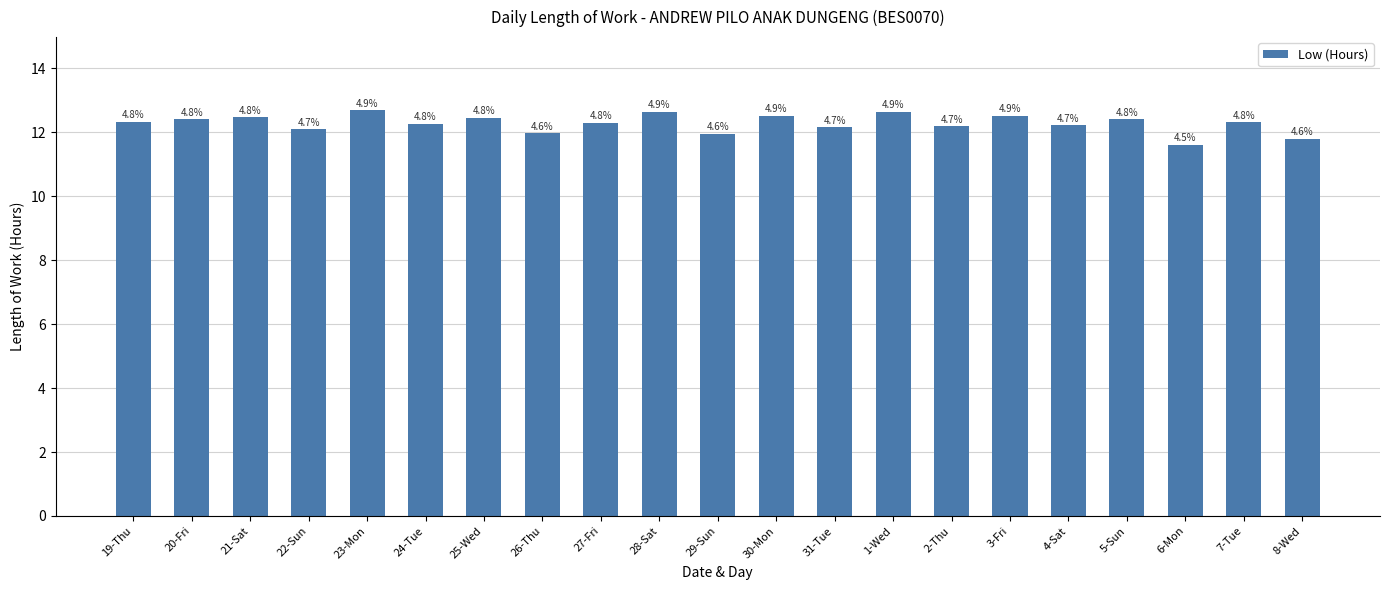

Does the chart contain any negative values?

No